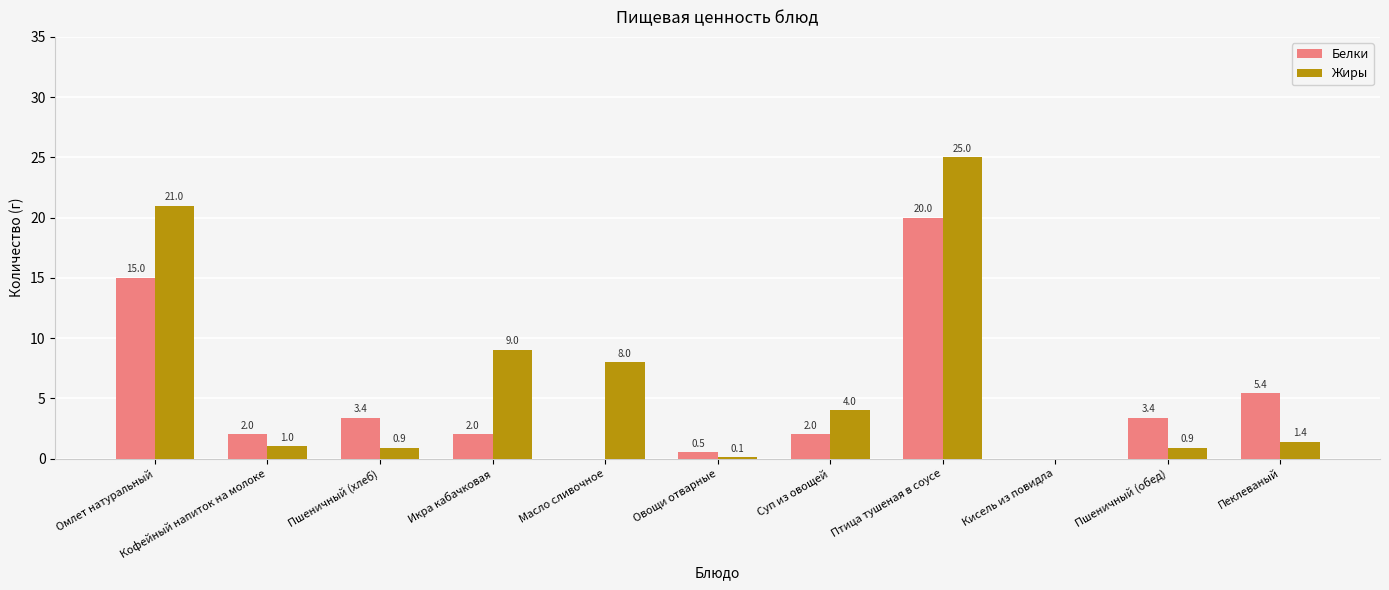

What is the spread (max minus min) of values at Кофейный напиток на молоке?

1.0